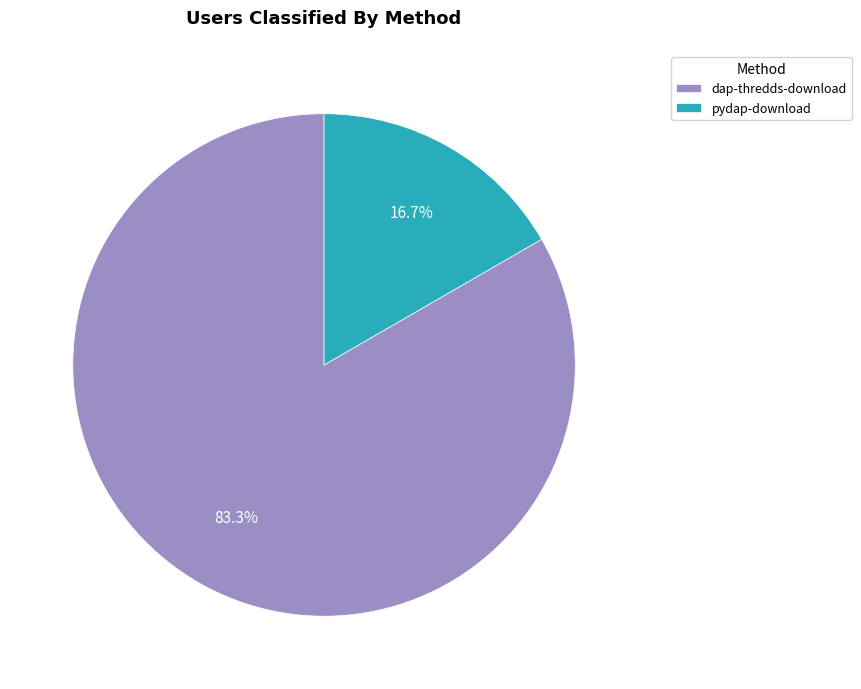

To the nearest percent, what percentage of the pie is pydap-download?

17%